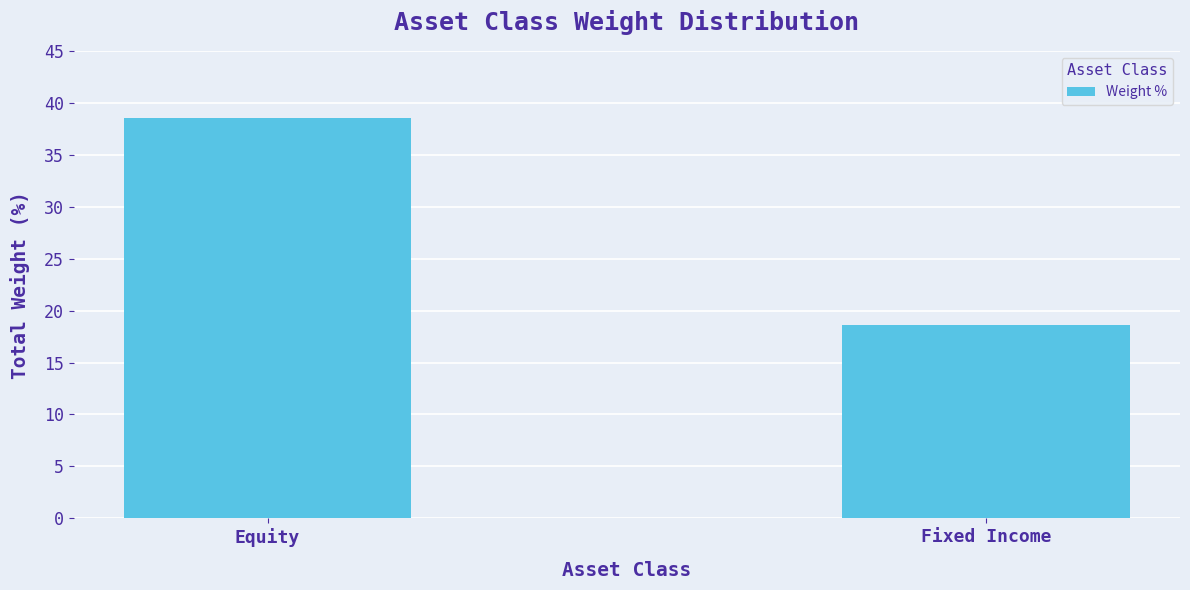

What is the smallest value displayed?

18.6